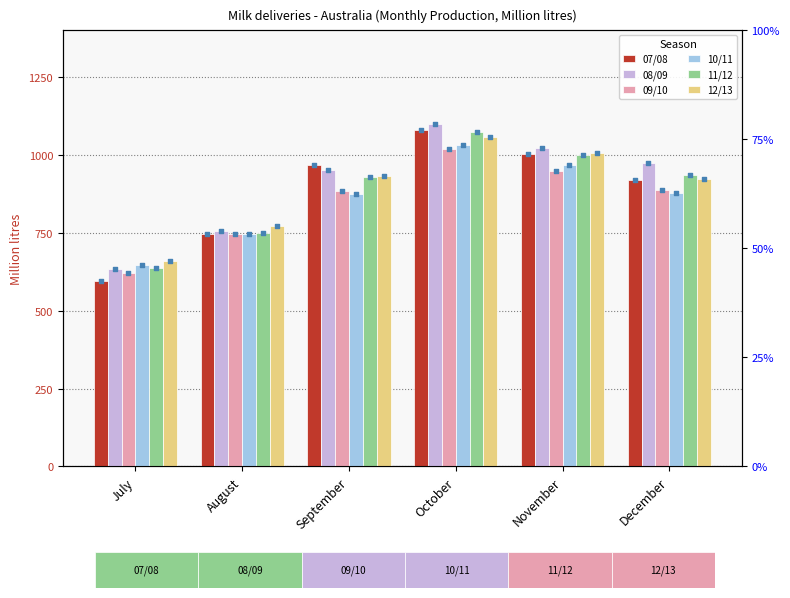

At which category is the sum across all series the highest?

October